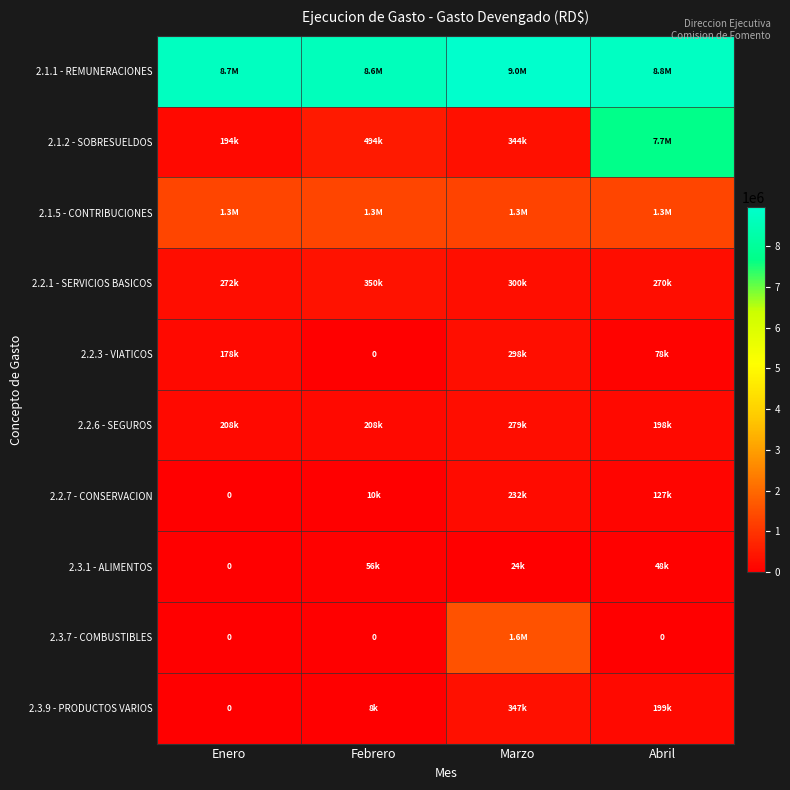

Which series has the widest spread of values?

2.1.2 - SOBRESUELDOS